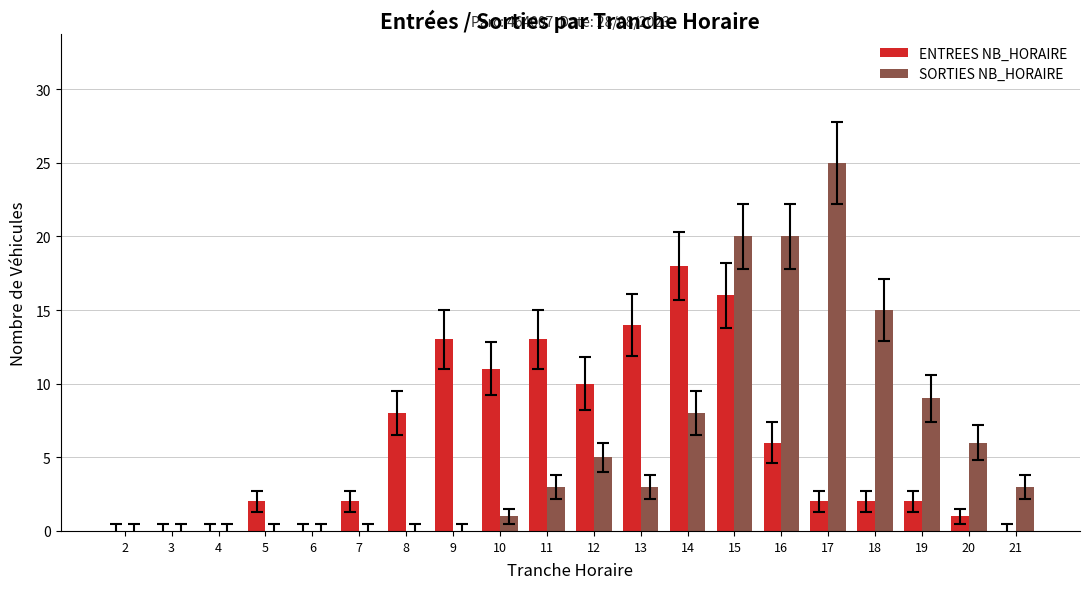

Count the number of data series in this chart.

2